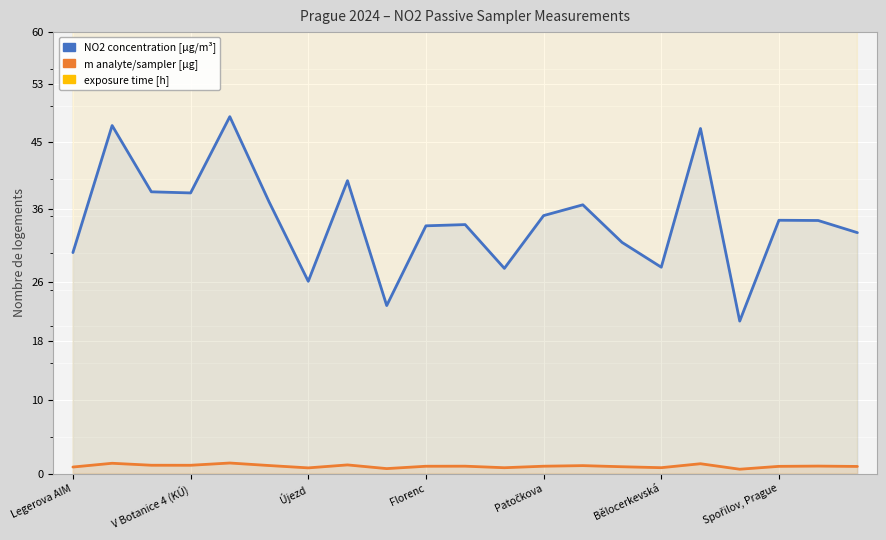

Which series has the largest range (max minus min)?

NO2 concentration [µg/m³]